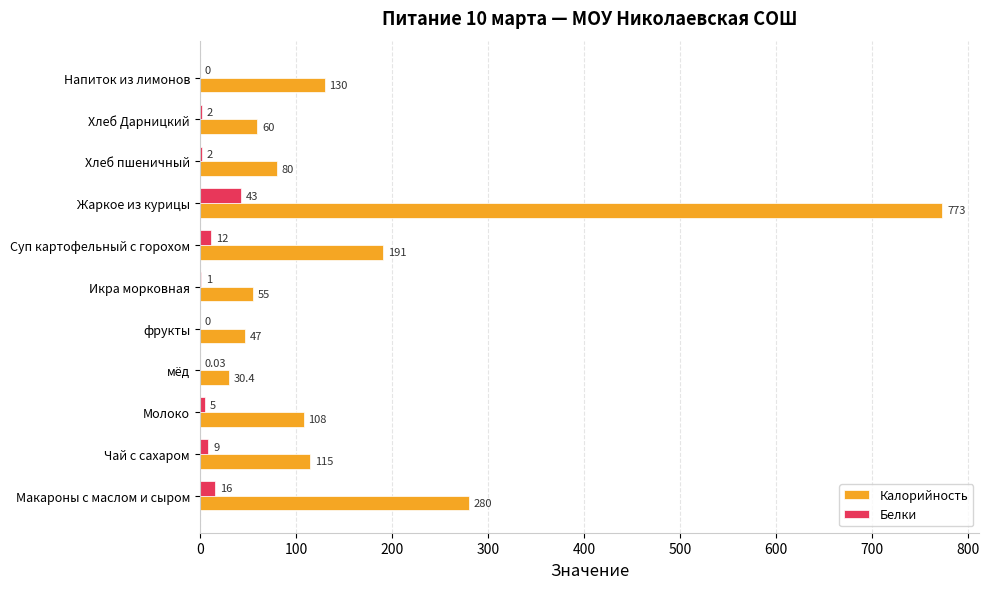

Which series changed the most between Хлеб пшеничный and Хлеб Дарницкий?

Калорийность